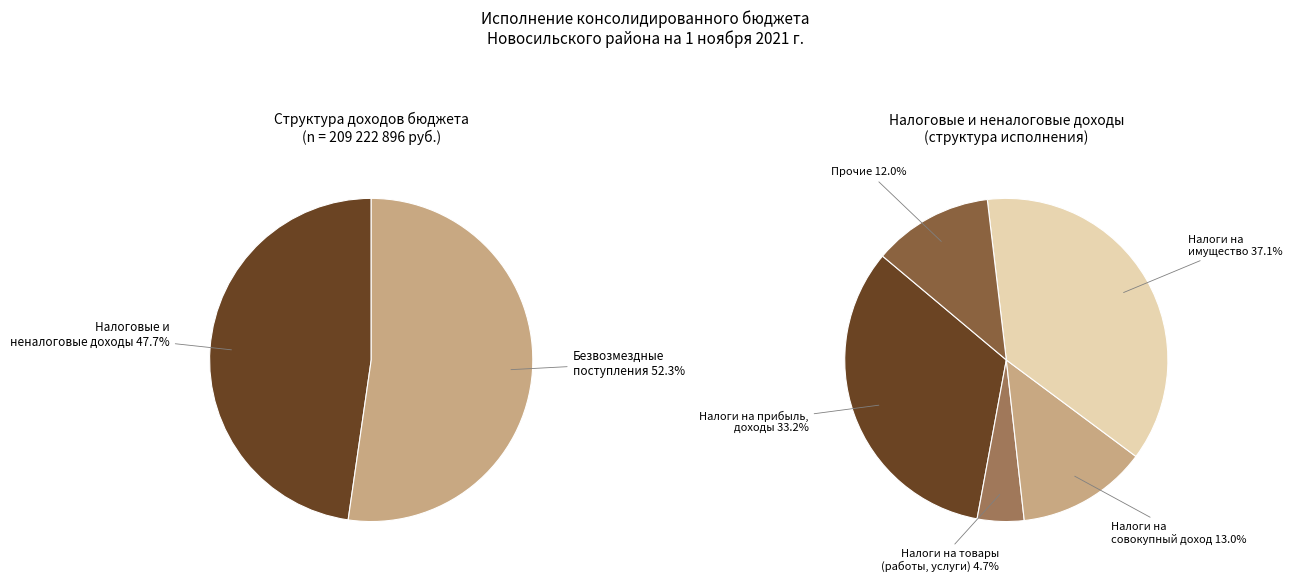

Between Налоги на совокупный доход and Прочие налоговые доходы, which is larger?

Налоги на совокупный доход